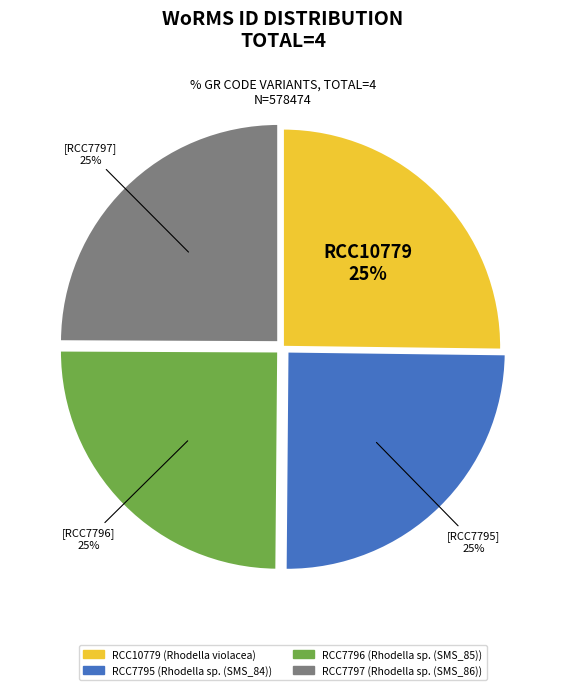

What is the ratio of the value at RCC7797 to the value at RCC7795?

1.0